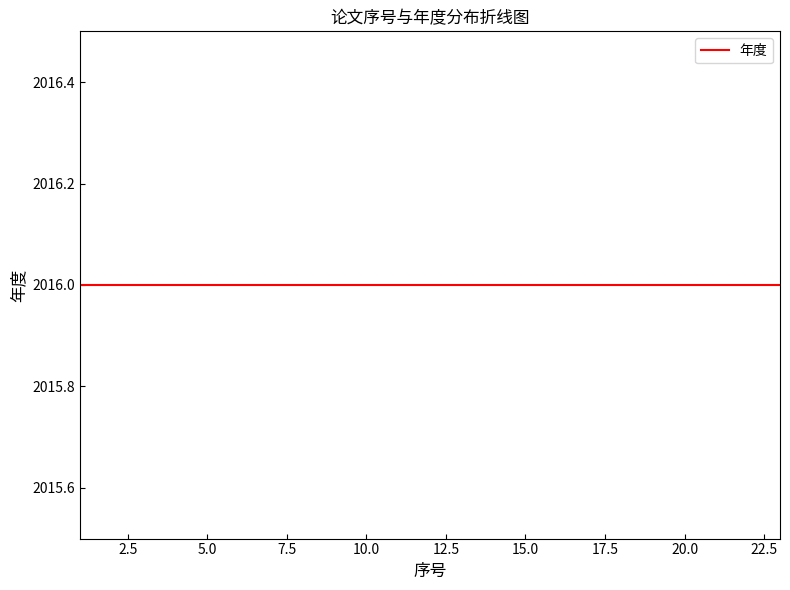

Rank the categories by value from highest to lowest.

23, 22, 21, 20, 19, 18, 17, 16, 15, 14, 13, 12, 11, 10, 9, 8, 7, 6, 5, 4, 3, 2, 1